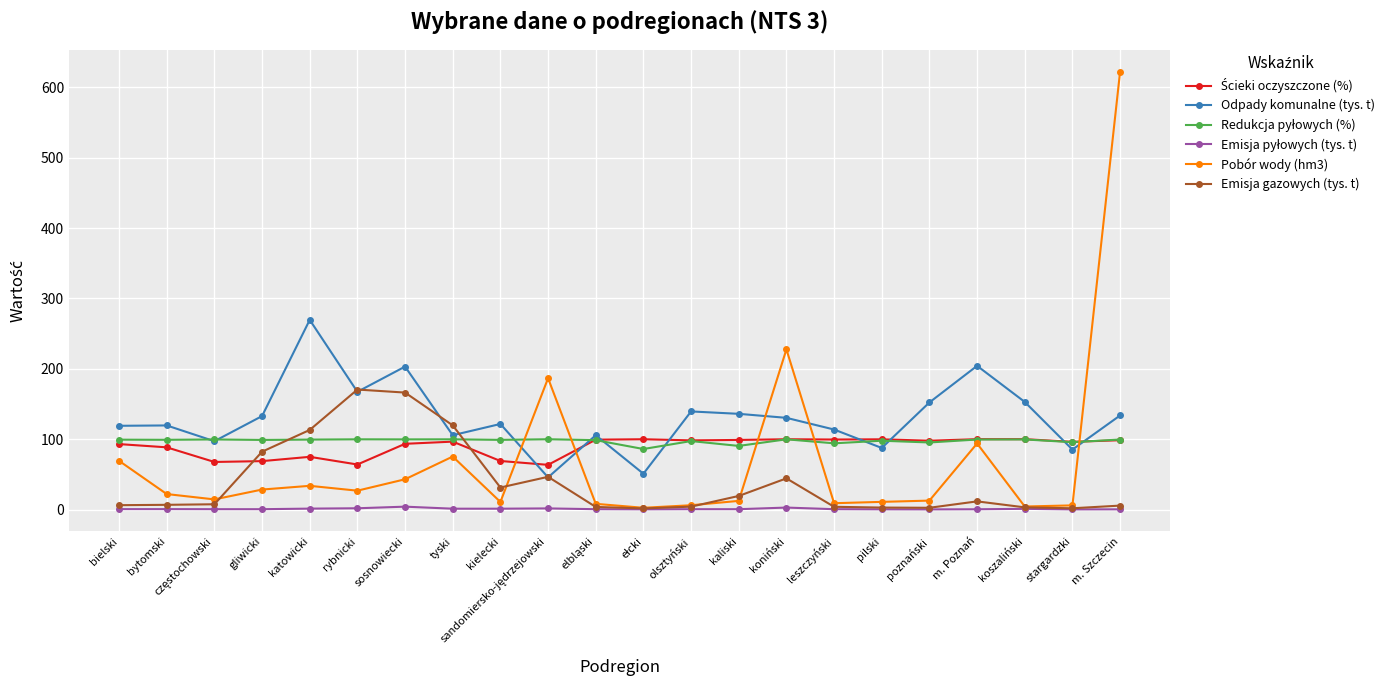

What is the label of the 2nd point from the right?

stargardzki